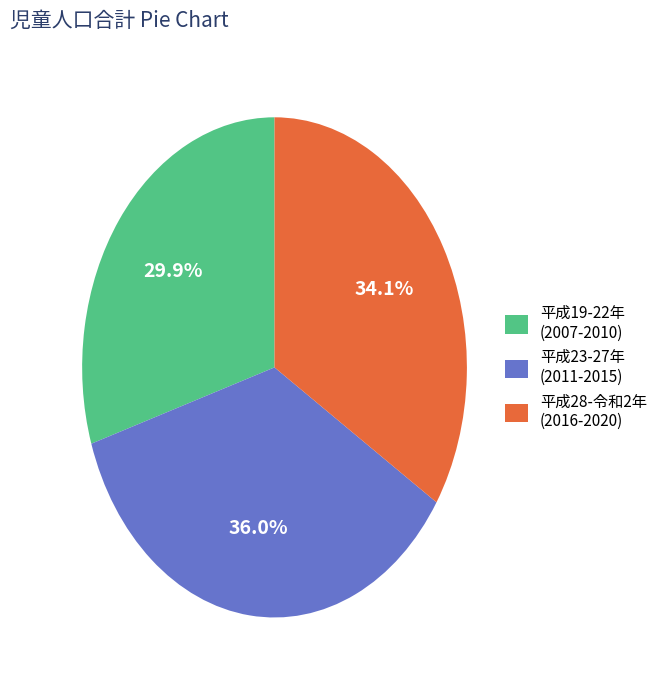

What percentage do 平成23-27年 (2011-2015) and 平成19-22年 (2007-2010) together represent?

65.9%